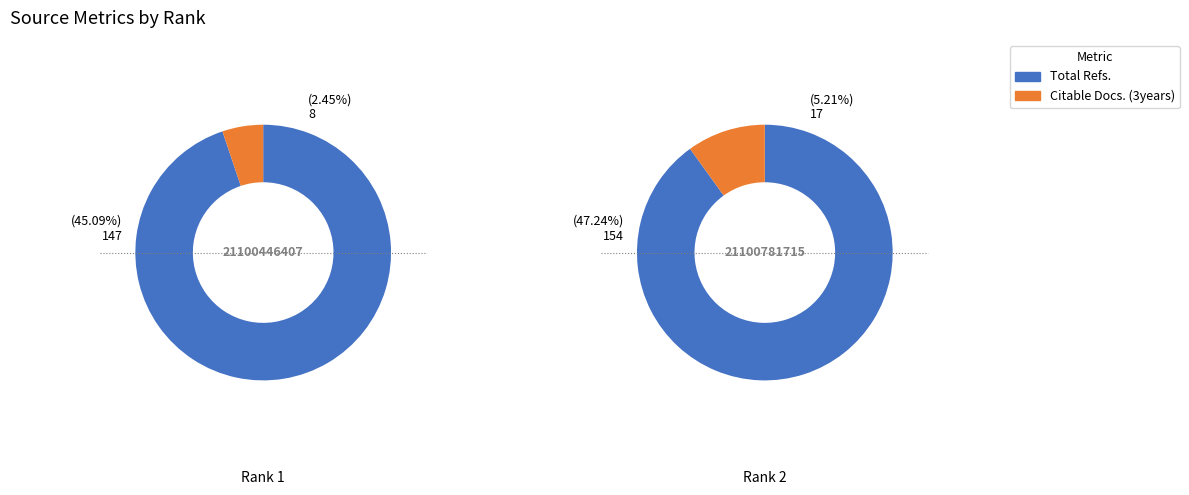

Which category has the biggest portion of the pie?

1